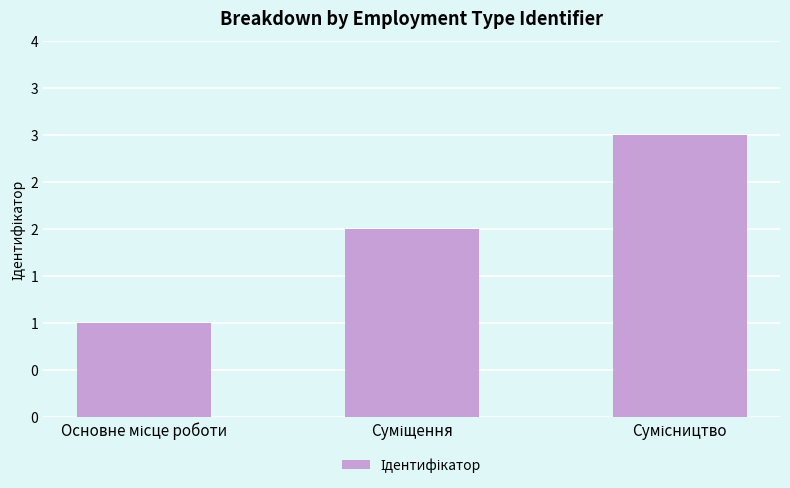

Reading right to left, what are all the values shown in this chart?

Сумісництво=3	Суміщення=2	Основне місце роботи=1